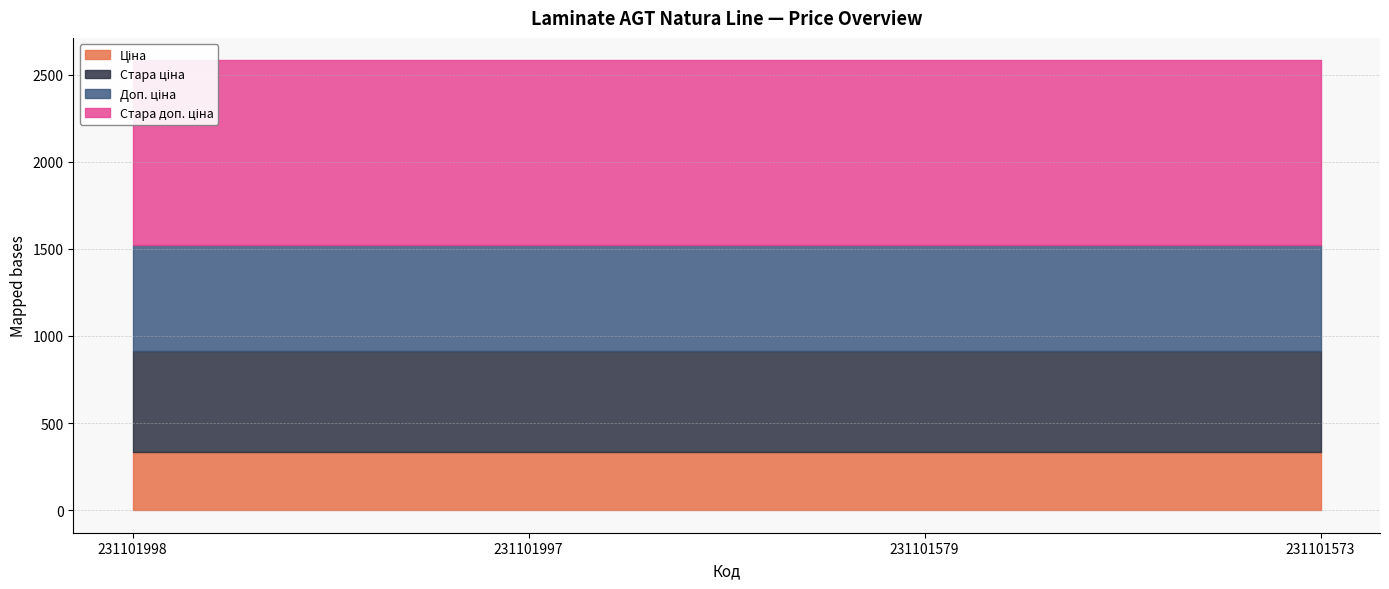

Rank the series by their maximum value, from lowest to highest.

Ціна, Стара ціна, Доп. ціна, Стара доп. ціна